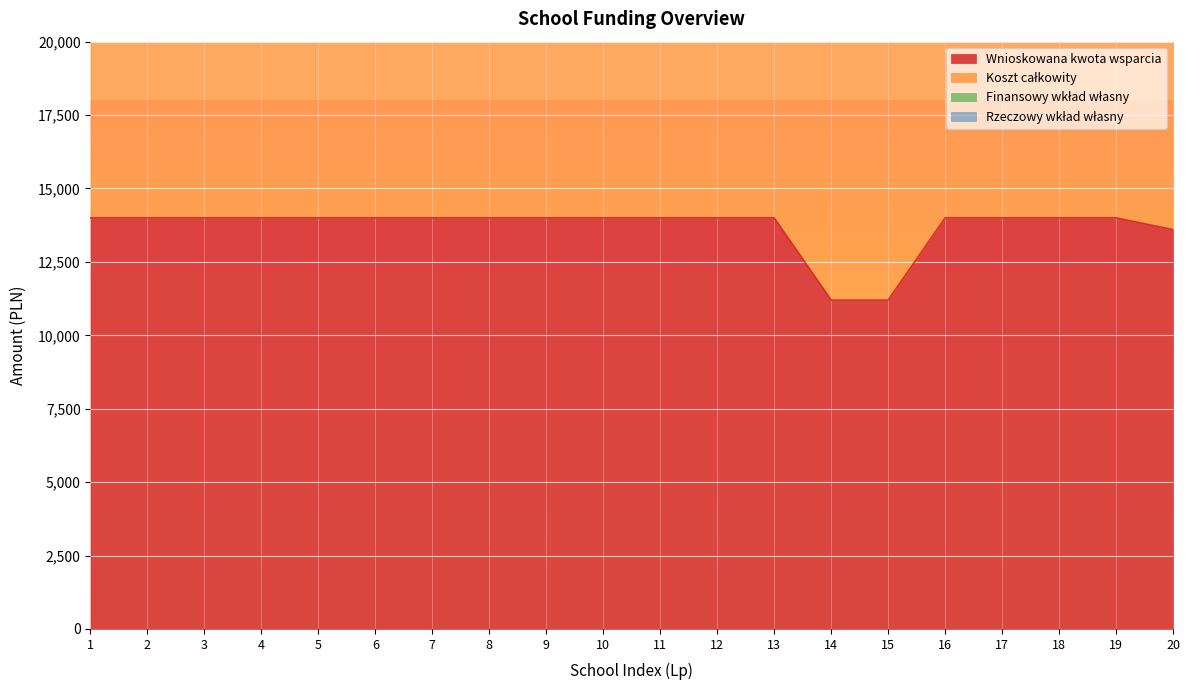

Is it true that Koszt całkowity equals 12488 at 3?

False